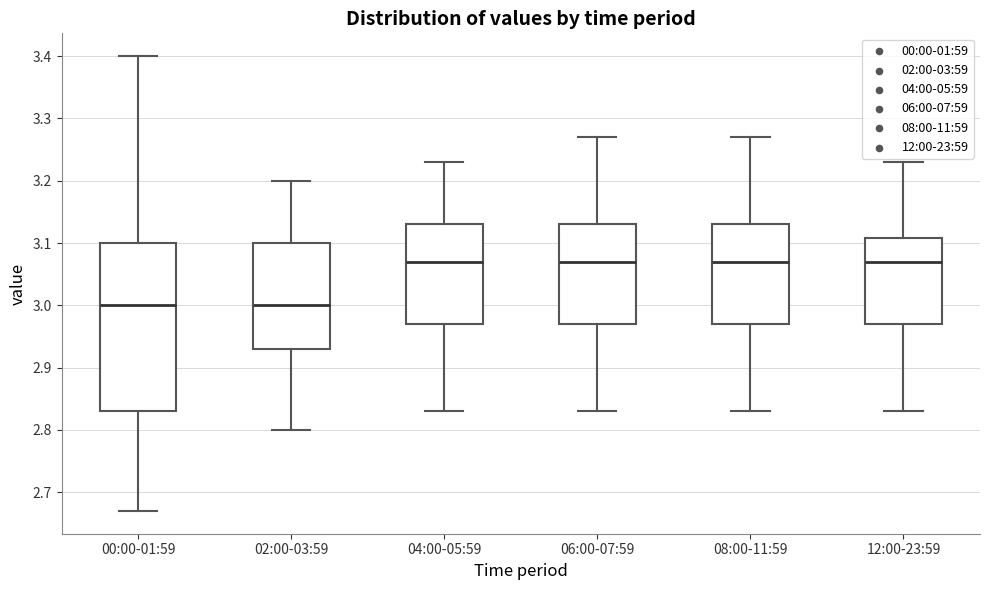

Where is the upper edge of the box for 04:00-05:59 on the y-axis? The values are not printed on the chart, so give them approximately, as read against the axis.

3.13